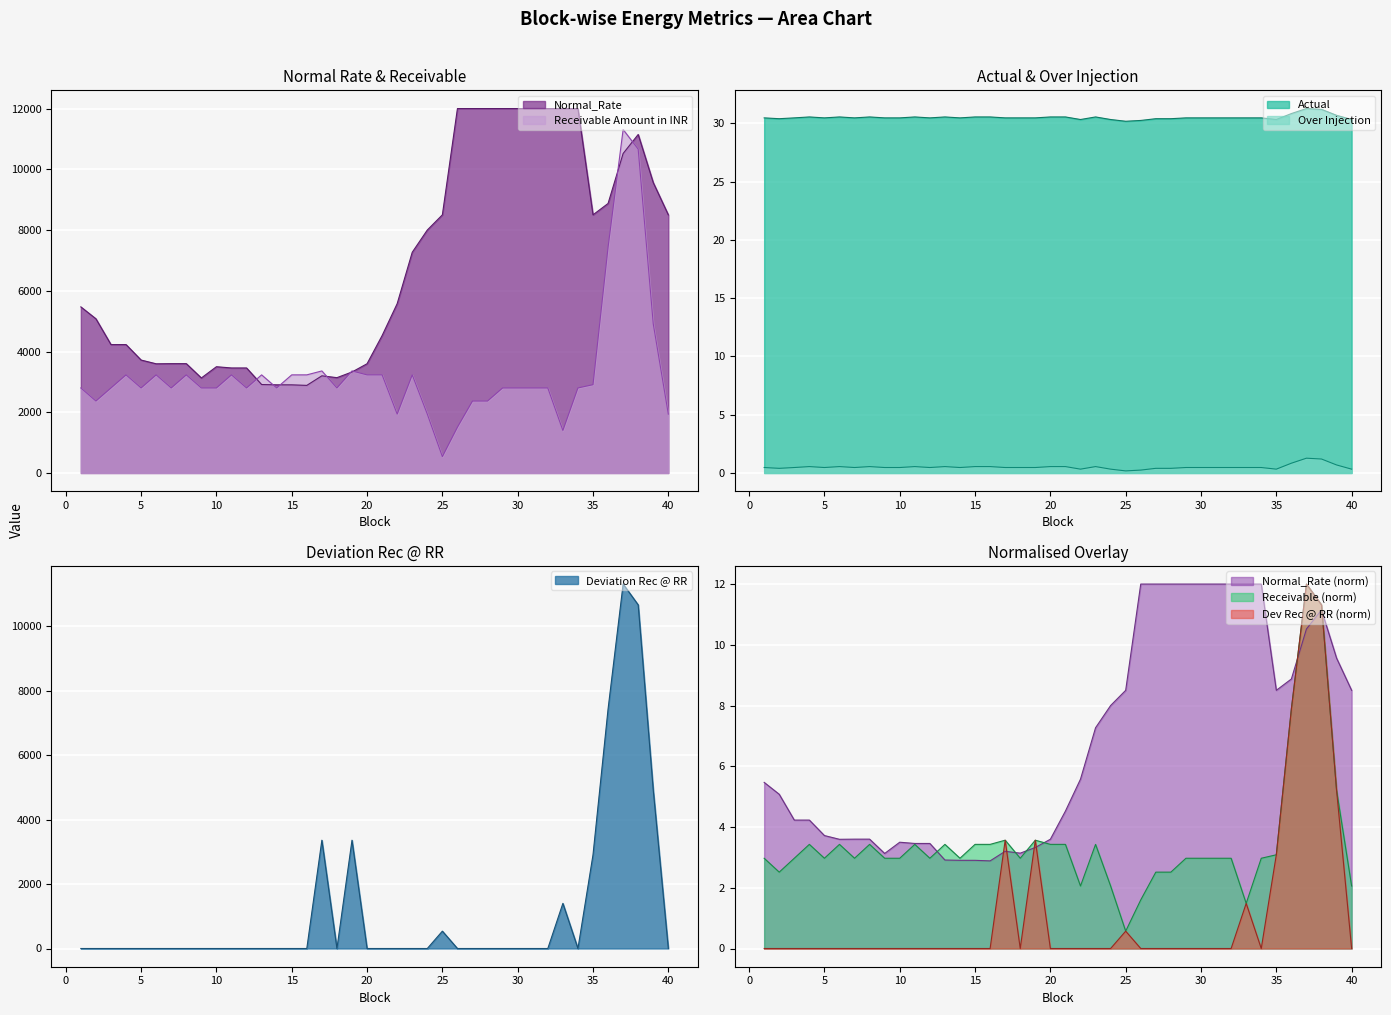

The Actual series shows 30.5 at 18. True or false?

True